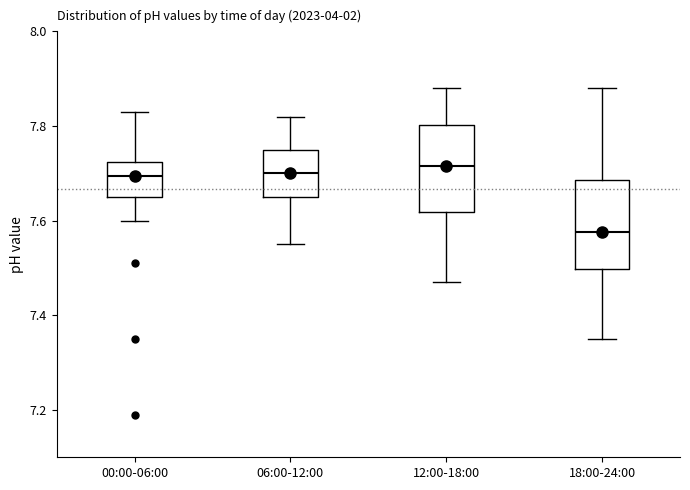

Reading left to right, transcribe this box plot: for each box, give where its median line is, the range the box spans, and where its two whiskers end, as read against the y-axis. The values are not printed on the chart, so give them approximately, as read against the axis.

00:00-06:00: median 7.70, box 7.66 to 7.72, whiskers 7.60 to 7.84
06:00-12:00: median 7.70, box 7.66 to 7.76, whiskers 7.56 to 7.82
12:00-18:00: median 7.72, box 7.62 to 7.80, whiskers 7.48 to 7.88
18:00-24:00: median 7.58, box 7.50 to 7.68, whiskers 7.36 to 7.88